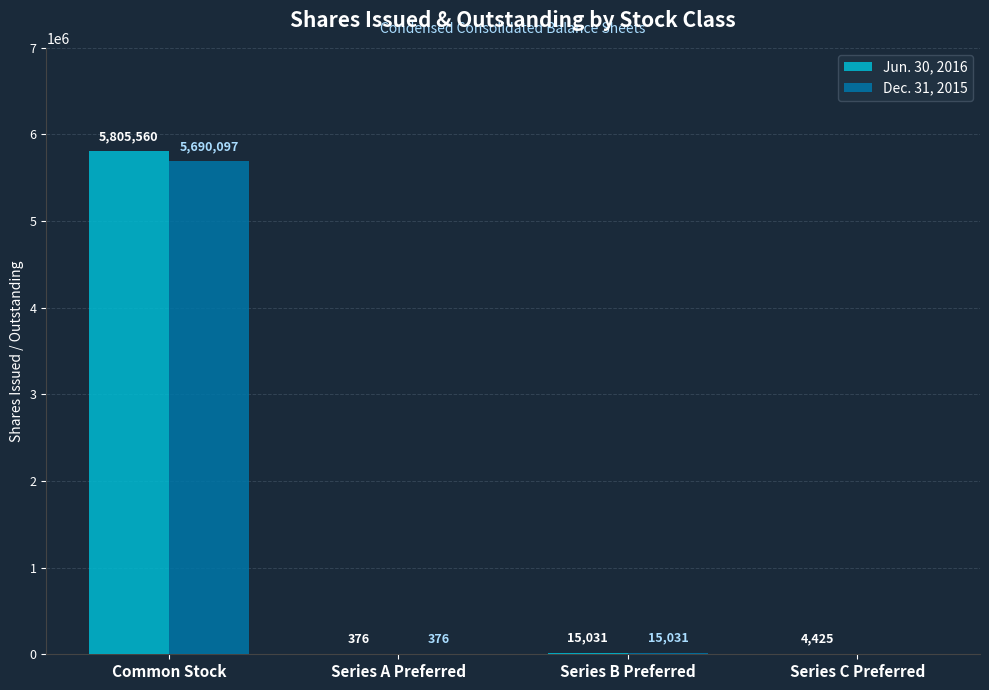

True or false: Dec. 31, 2015 has a value of 9829369 at Common Stock.

False